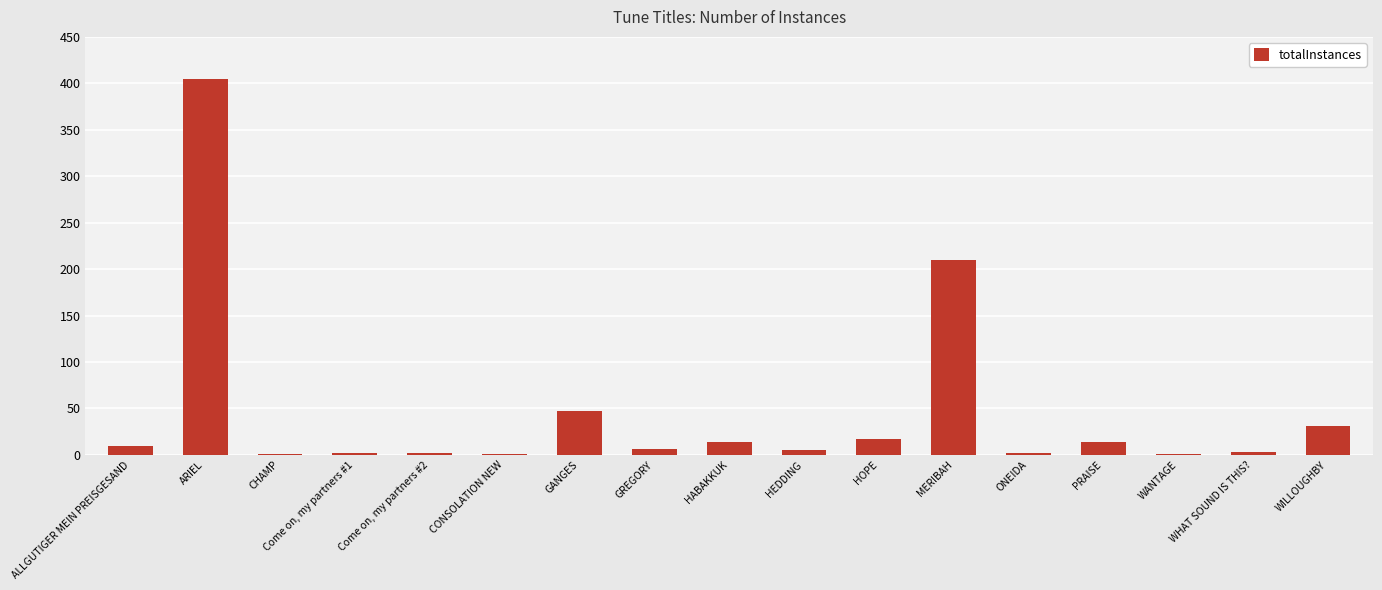

Which label corresponds to the largest value in the chart?

ARIEL